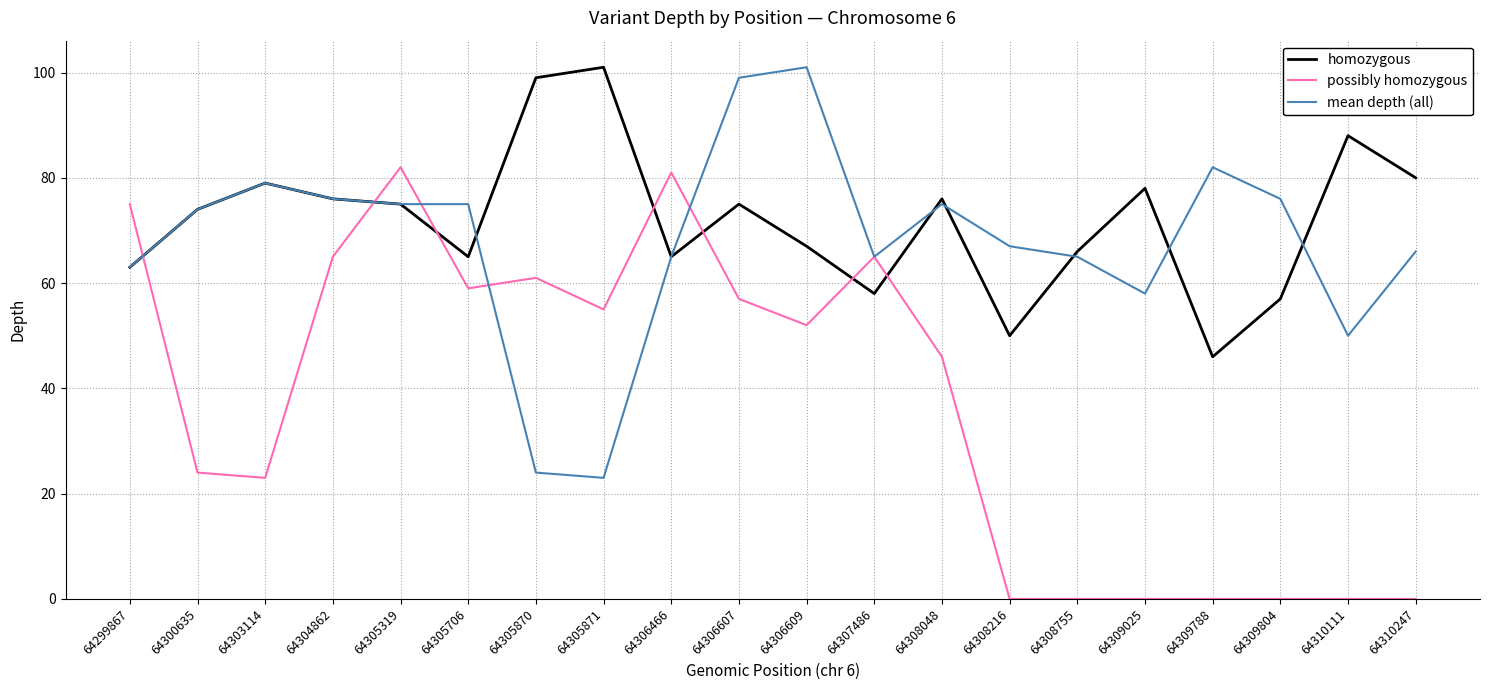

At 64309025, list the series in order from smallest to largest.

possibly homozygous, mean depth (all), homozygous